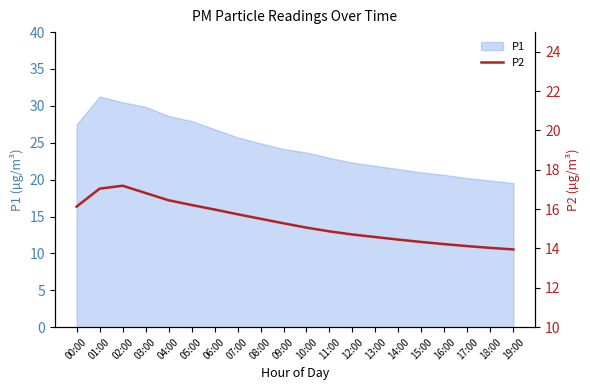

Is it true that P1 equals 22.9 at 11:00?

True